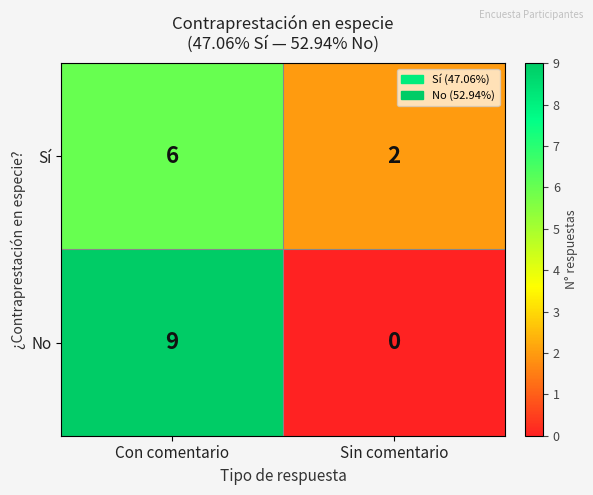

The value of No at Sin comentario is -6. True or false?

False